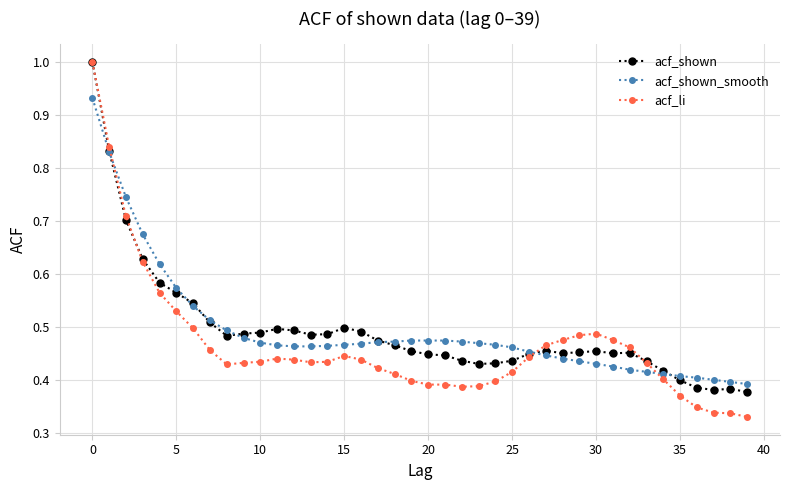

Which series has the largest range (max minus min)?

acf_li